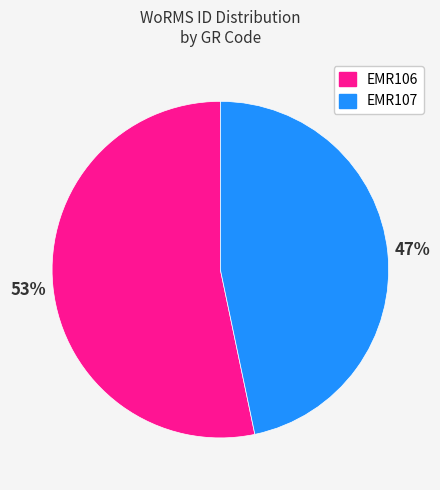

What is the ratio of the value at EMR106 to the value at EMR107?

1.1